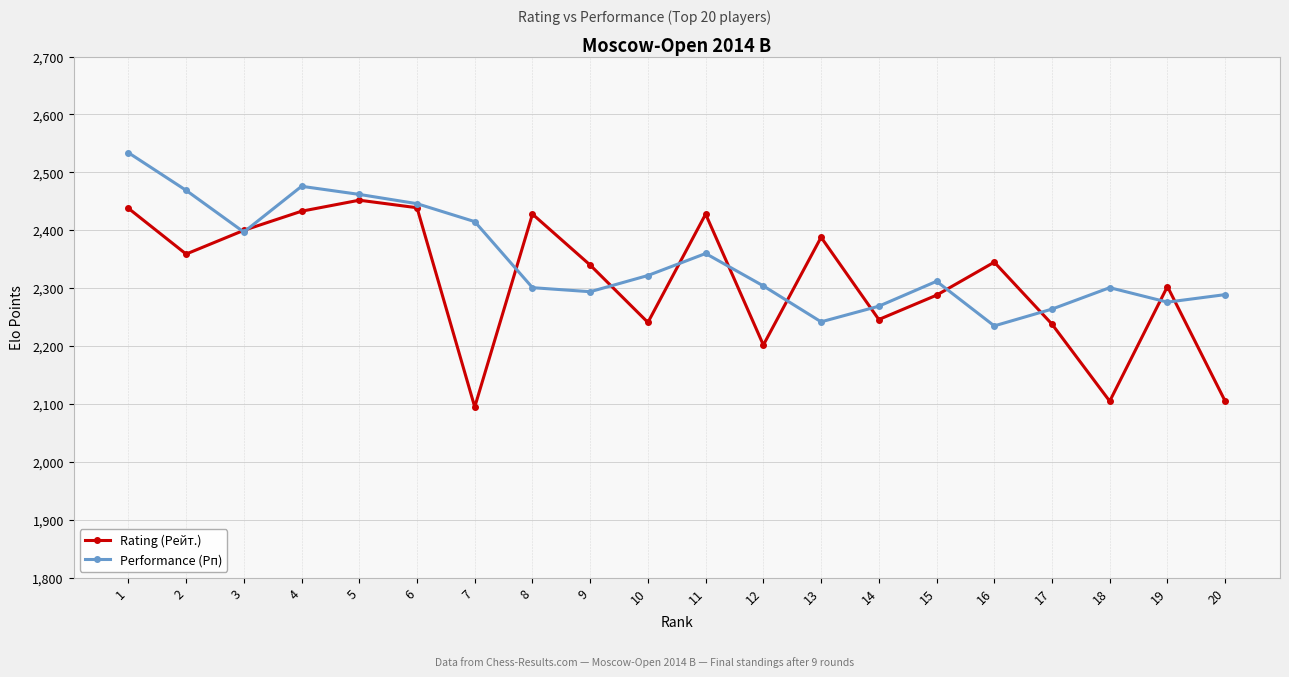

At which category is the sum across all series the highest?

1